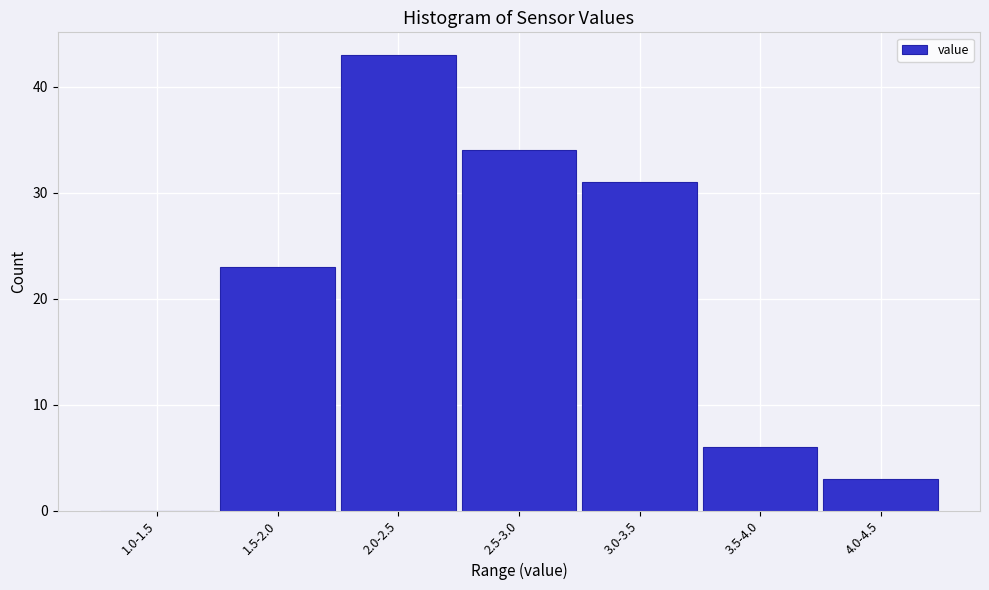

Reading left to right, extract all data points from this chart.

1.0-1.5=0	1.5-2.0=23	2.0-2.5=43	2.5-3.0=34	3.0-3.5=31	3.5-4.0=6	4.0-4.5=3